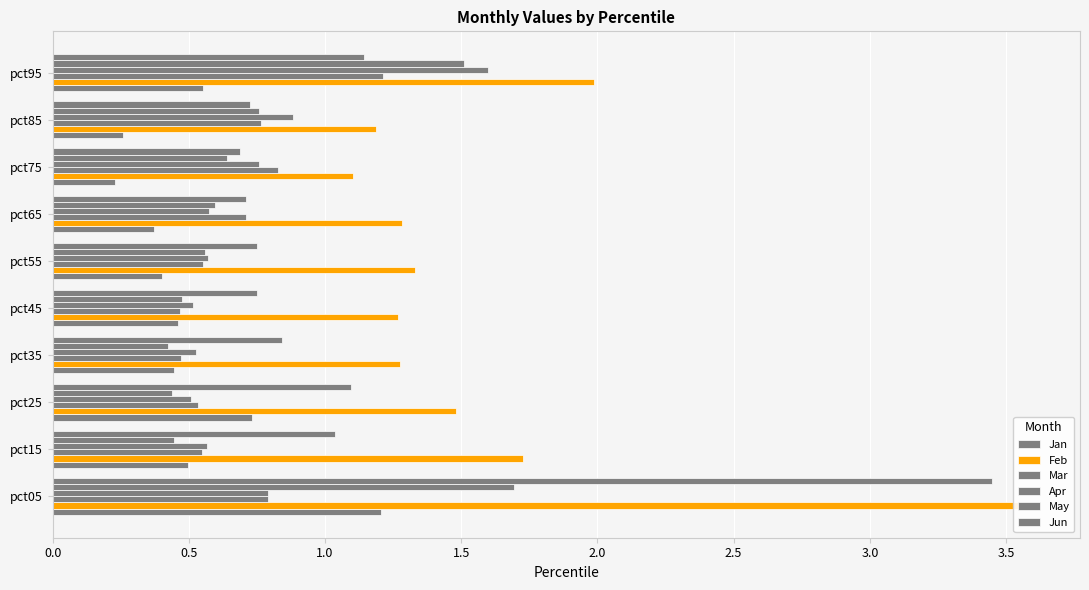

List the series in order of their peak value, highest first.

Feb, Jun, May, Apr, Mar, Jan